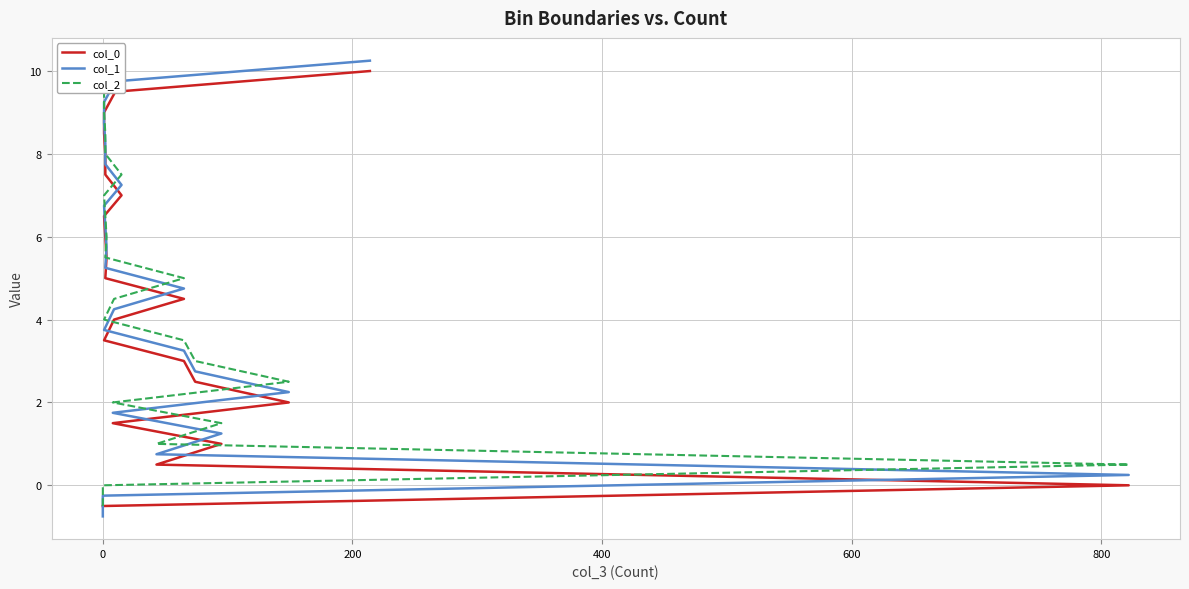

List the series in order of their overall mean, highest first.

col_0, col_1, col_2